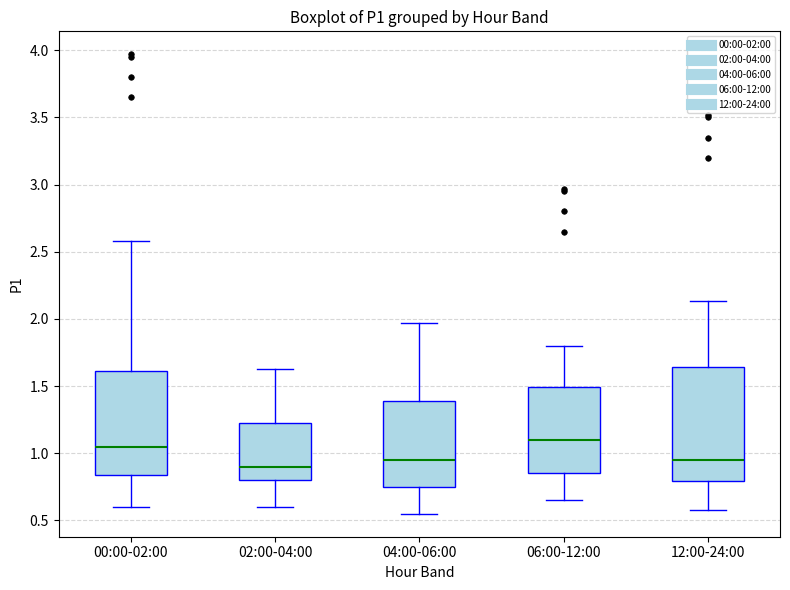

Comparing the boxes themselves (not the whiskers), which one is the tallest?

12:00-24:00